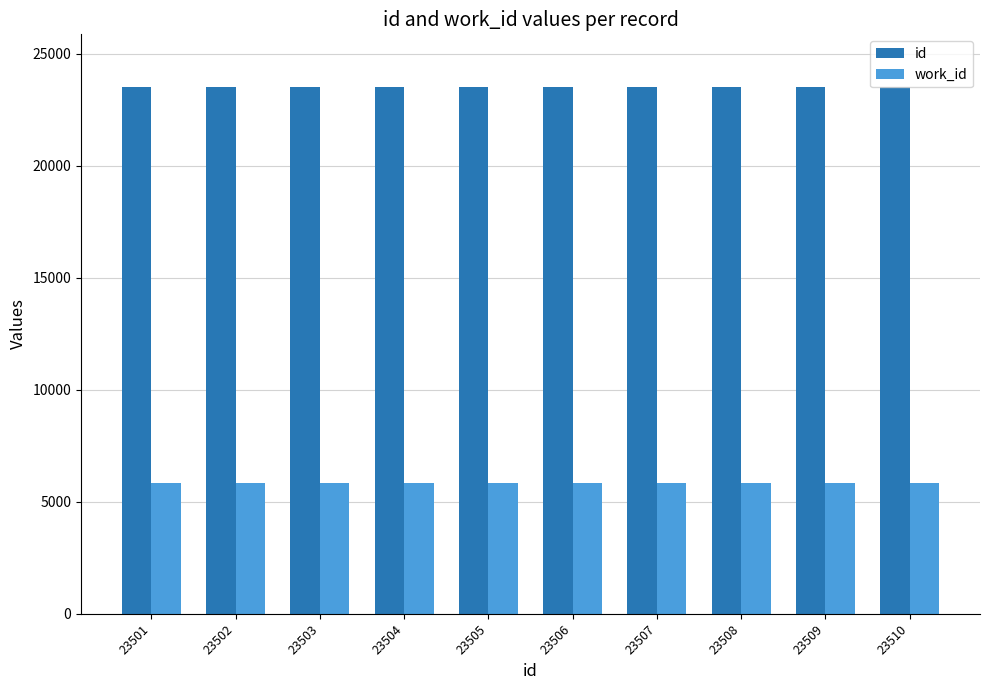

Which series has the largest total across all categories?

id